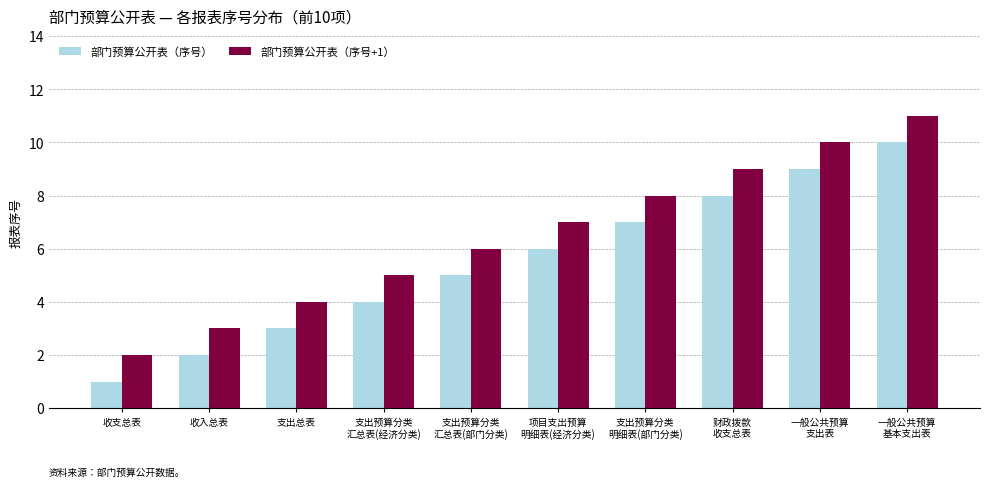

What is the label of the 2nd bar from the right?

一般公共预算
支出表